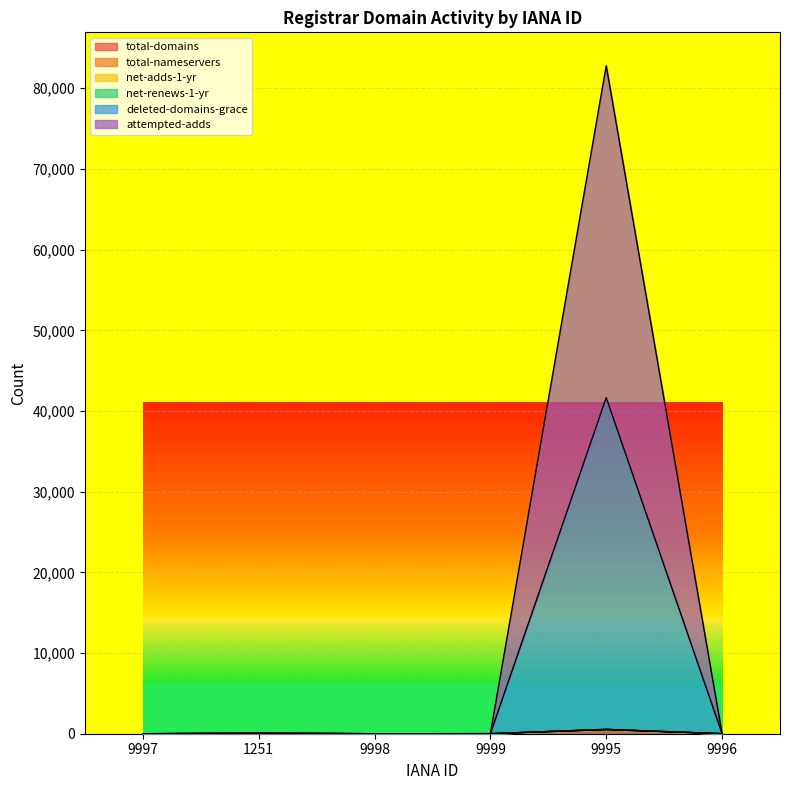

What is the difference between the attempted-adds values at 9995 and 9997?

540